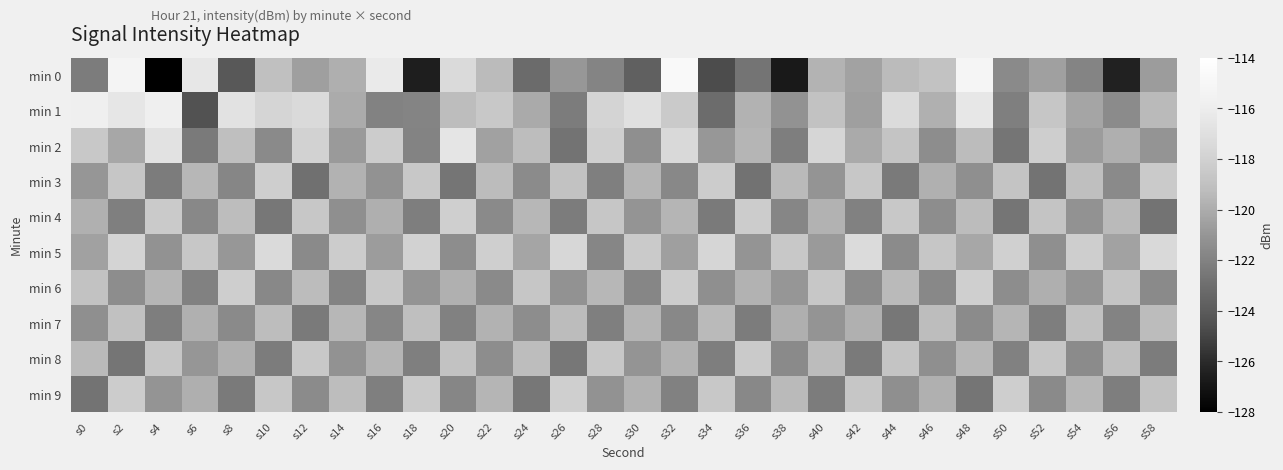

Which series has the largest range (max minus min)?

min 0